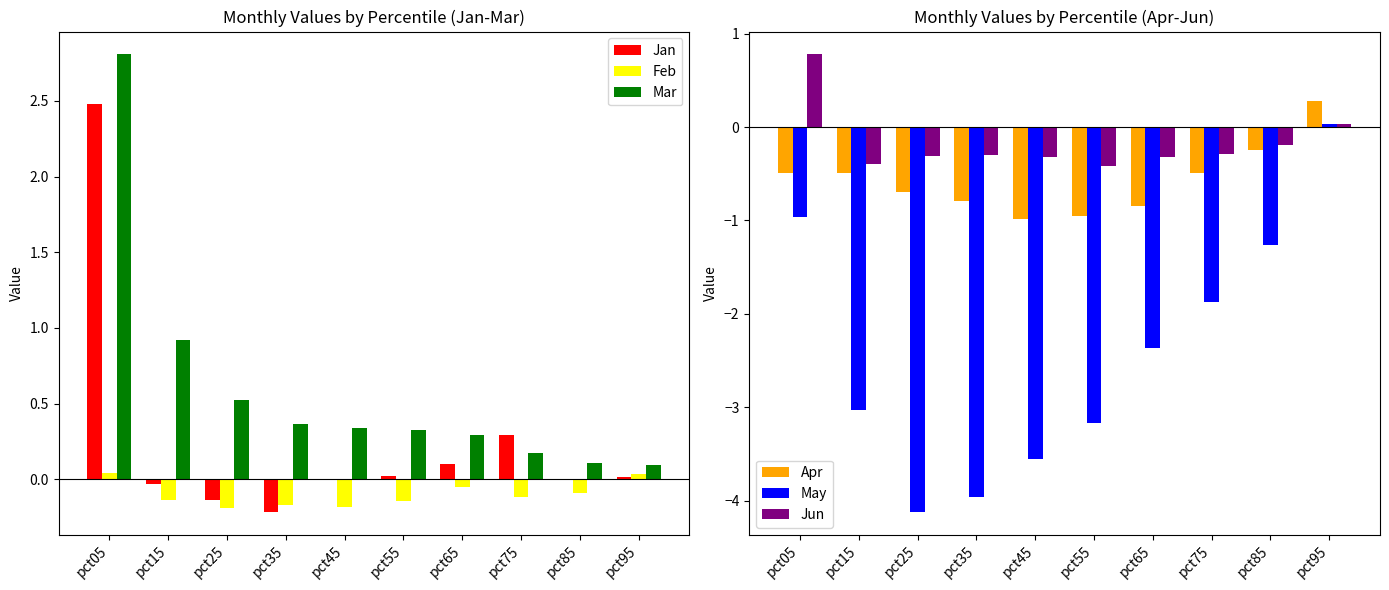

At how many categories does at least one series exceed 2?

1